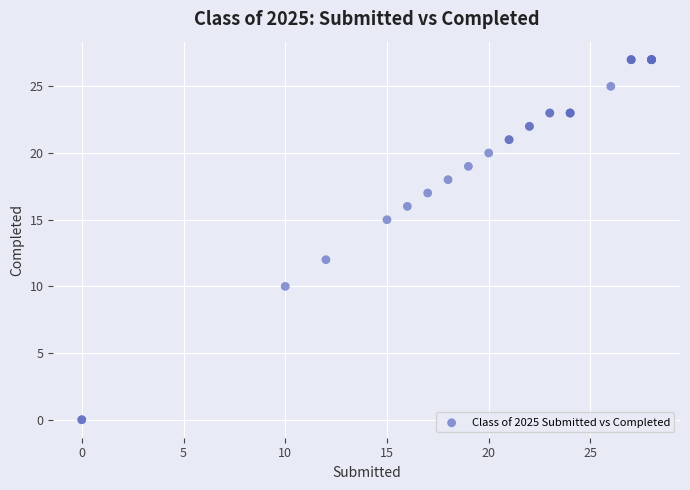

What Y value in the scatter plot is closest to 13?

12